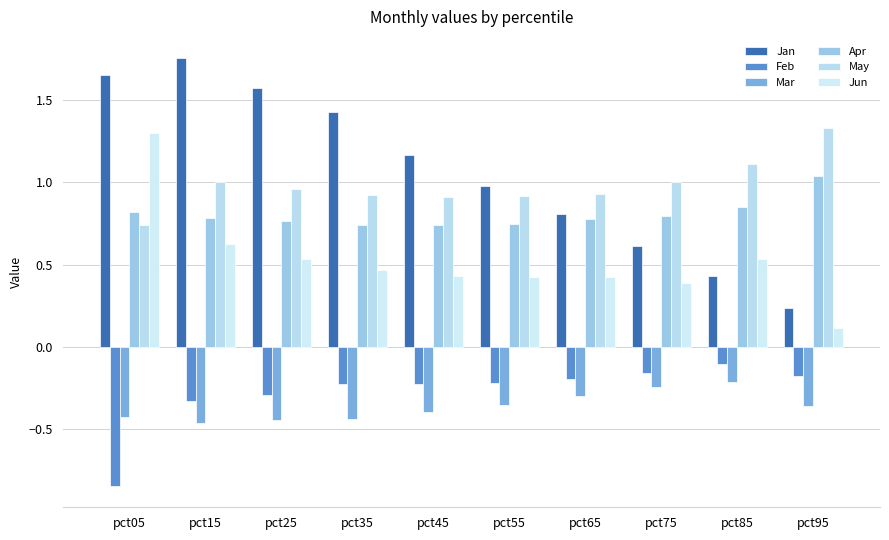

Which label corresponds to the largest value in the chart?

pct15